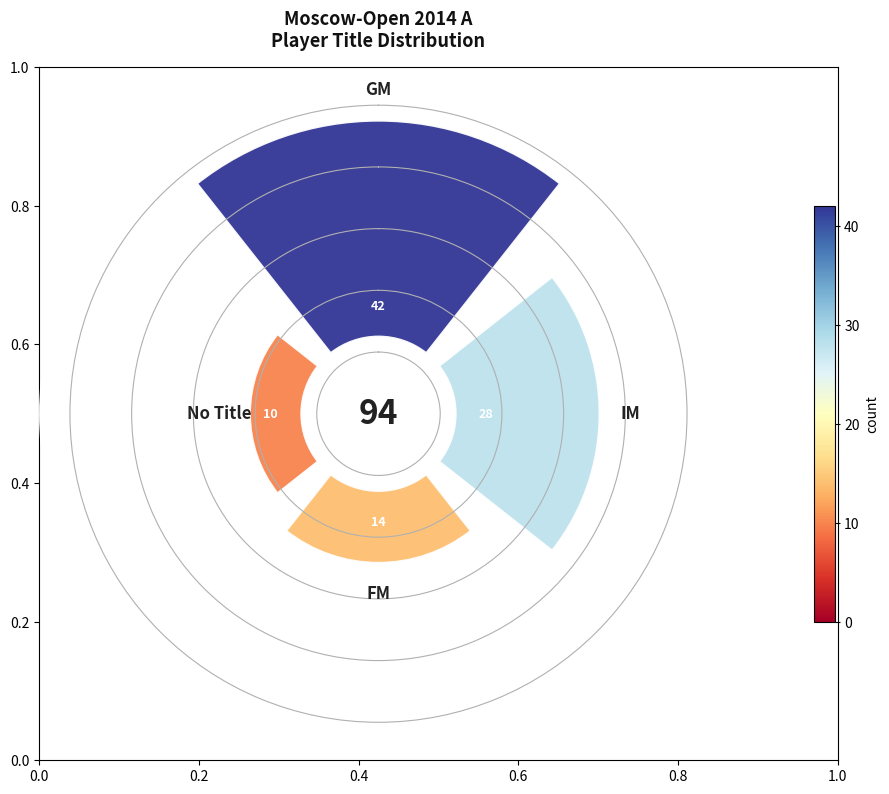

Does 0.0 account for over 50% of the chart?

No